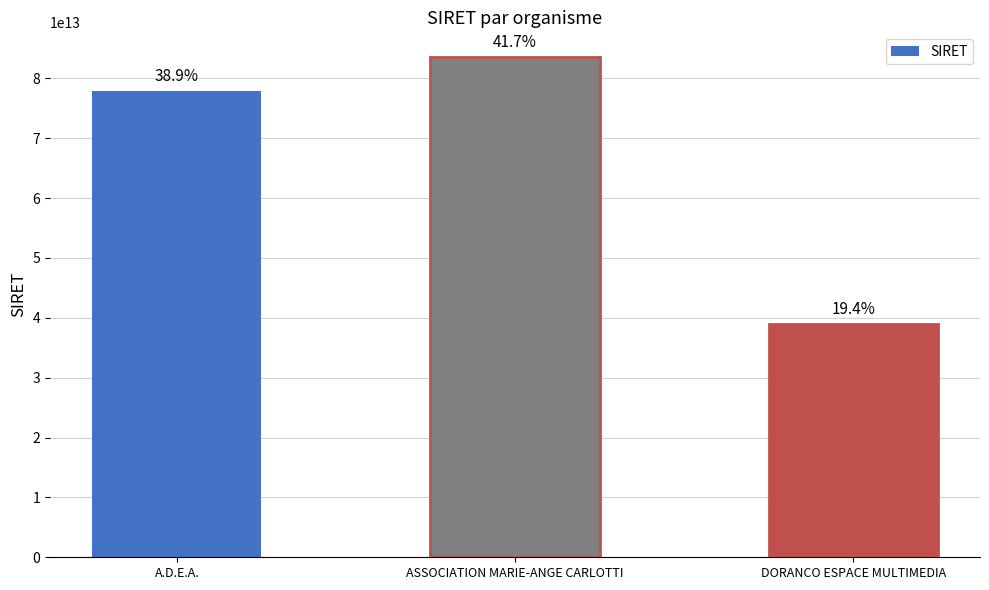

What is the greatest value displayed?

83508624000016